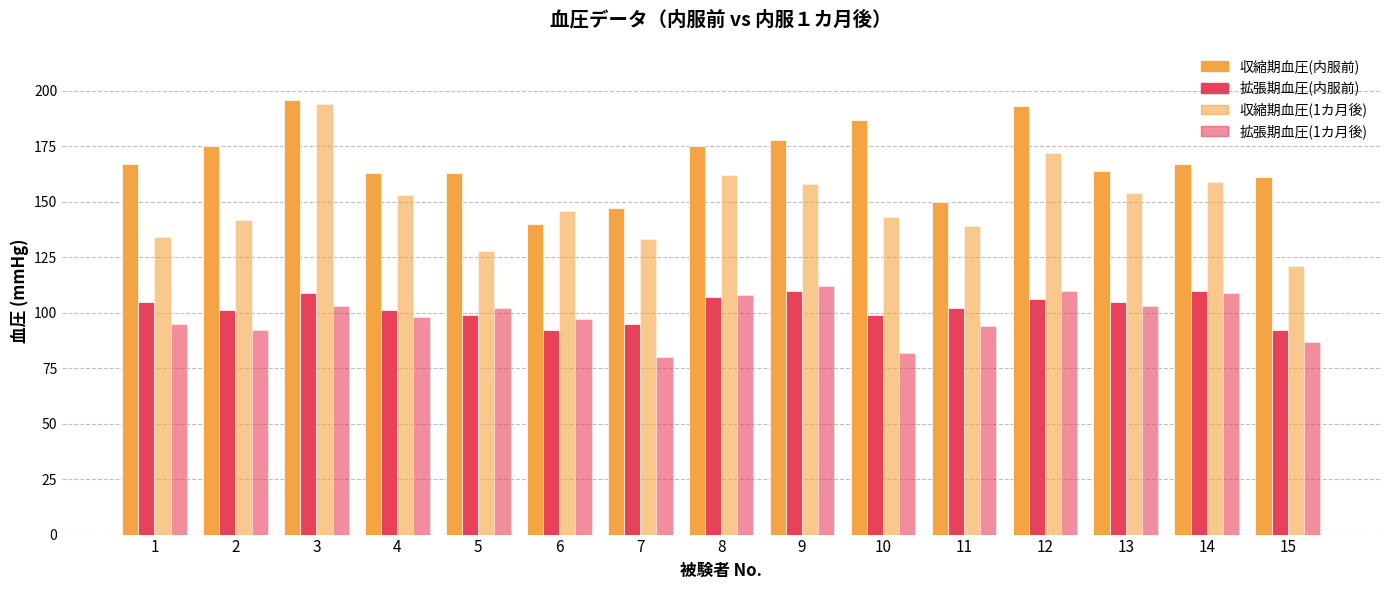

What is the average value of the 拡張期血圧(1カ月後) series?

98